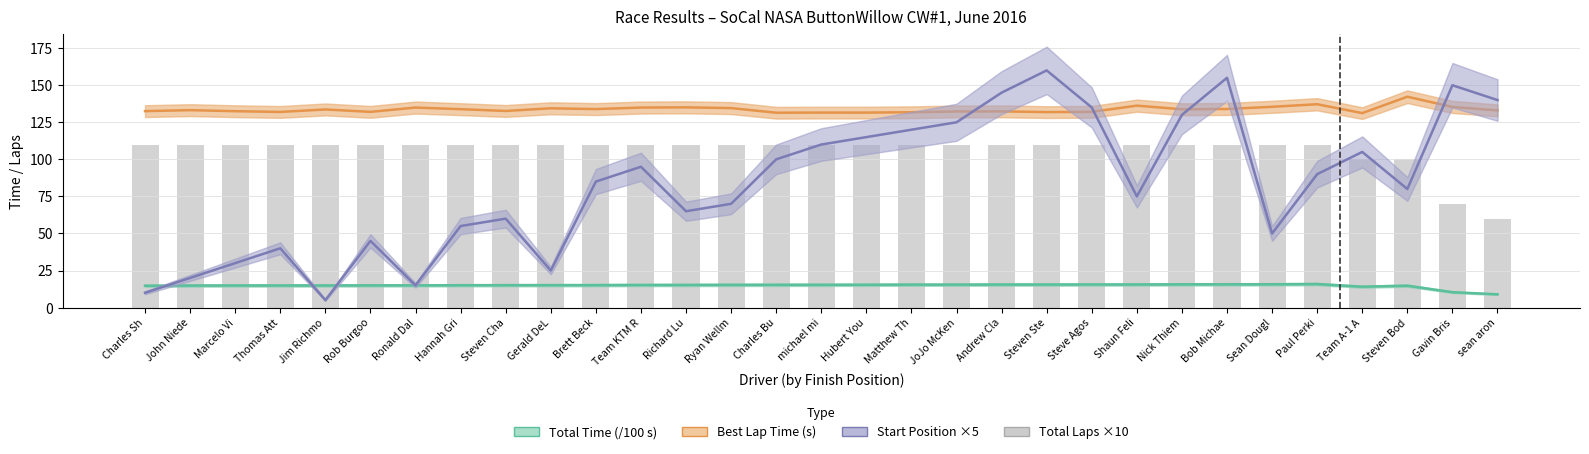

Which has a higher value, Ronald Dal or Jim Richmo?

Ronald Dal